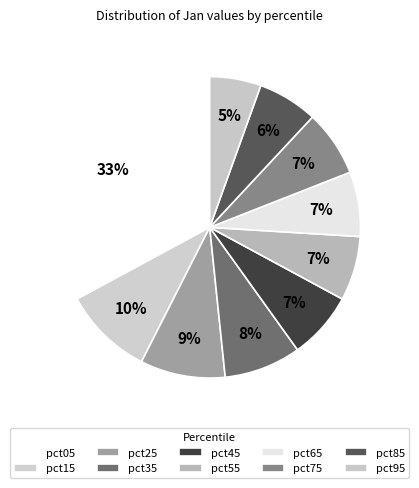

To the nearest percent, what is the combined percentage of pct95 and pct35?

14%